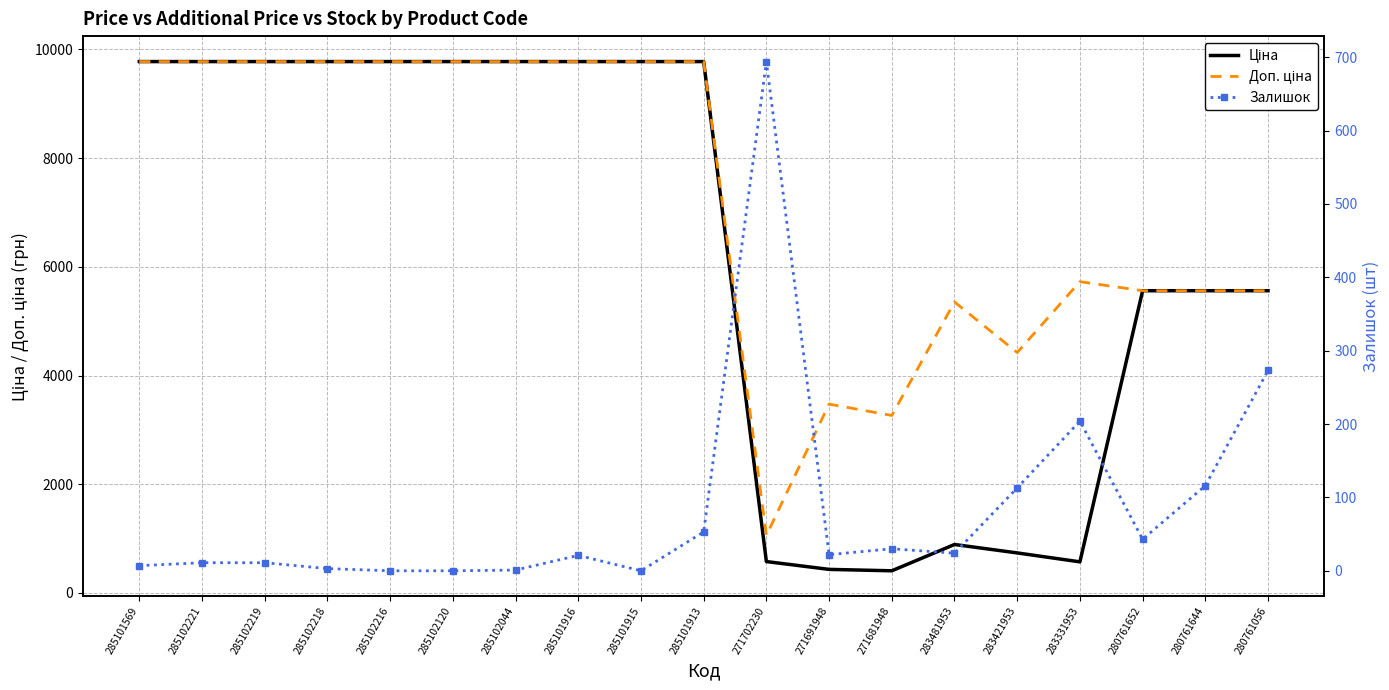

Reading left to right, list all the values displayed in this chart.

Ціна: 9775.5	9775.5	9775.5	9775.5	9775.5	9775.5	9775.5	9775.5	9775.5	9775.5	578.1	434.3	408.2	892.2	737.2	572.7	5560.3	5560.3	5560.3
Доп. ціна: 9775.5	9775.5	9775.5	9775.5	9775.5	9775.5	9775.5	9775.5	9775.5	9775.5	1060.0	3474.1	3265.8	5353.1	4423.0	5727.0	5560.3	5560.3	5560.3
Залишок: 7.0	11.0	11.0	3.0	0.0	0.0	1.0	21.0	0.0	53.0	694.0	22.0	30.0	24.0	113.0	204.0	43.0	116.0	273.0